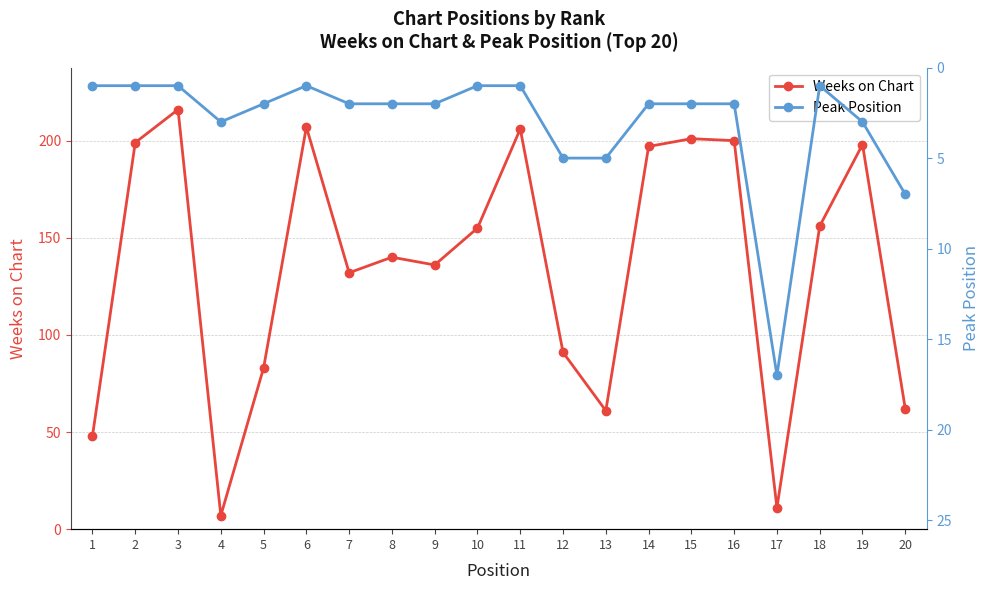

Does the chart have visible grid lines?

Yes